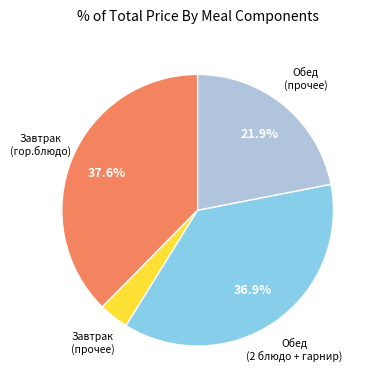

Is there a majority slice in this chart?

No